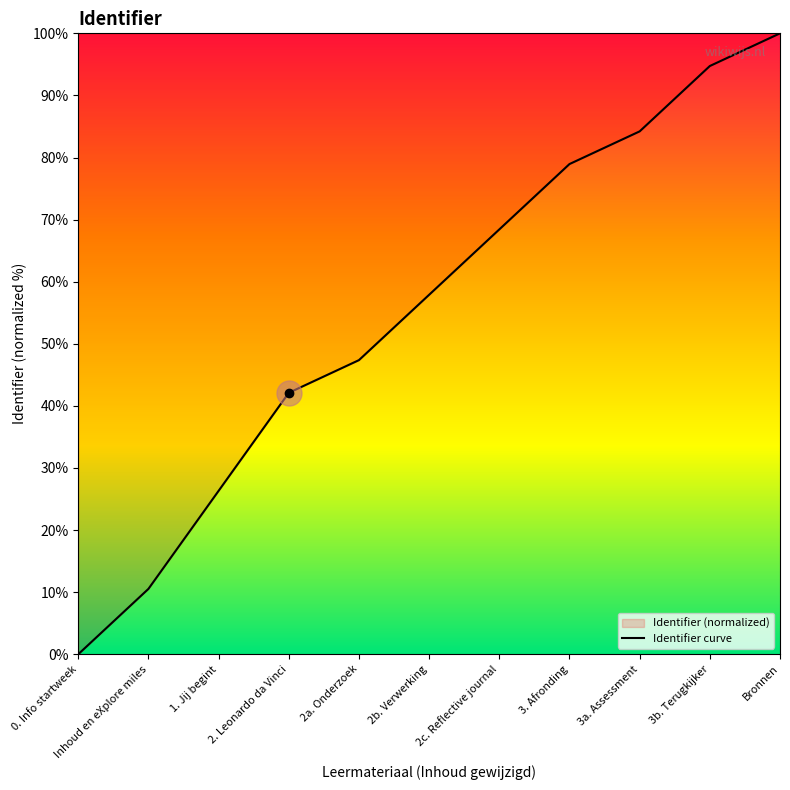

Does the chart display data point markers on the line(s)?

No